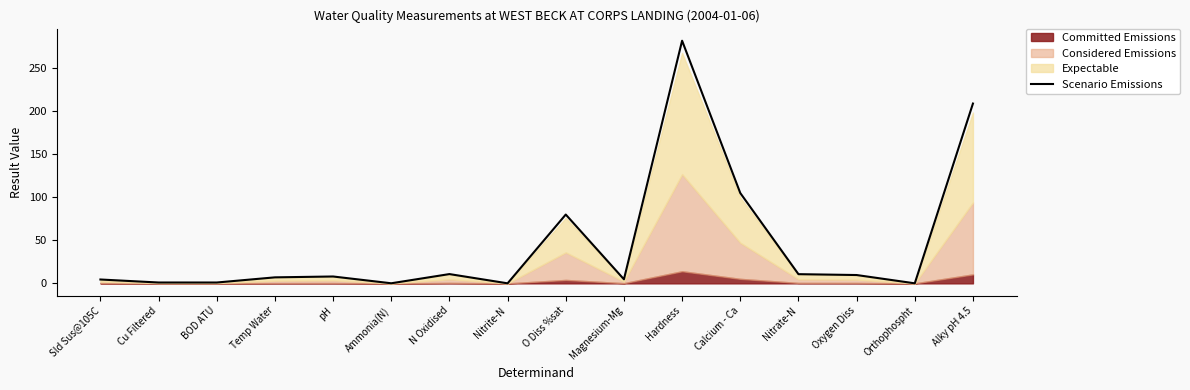

Approximately how many times larger is the value at Nitrate-N compared to N Oxidised?

1.0